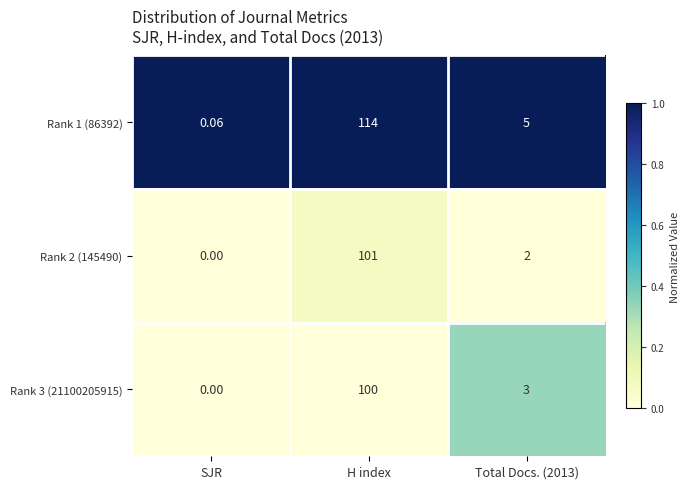

At which label does Rank 1 (86392) first exceed 5?

H index